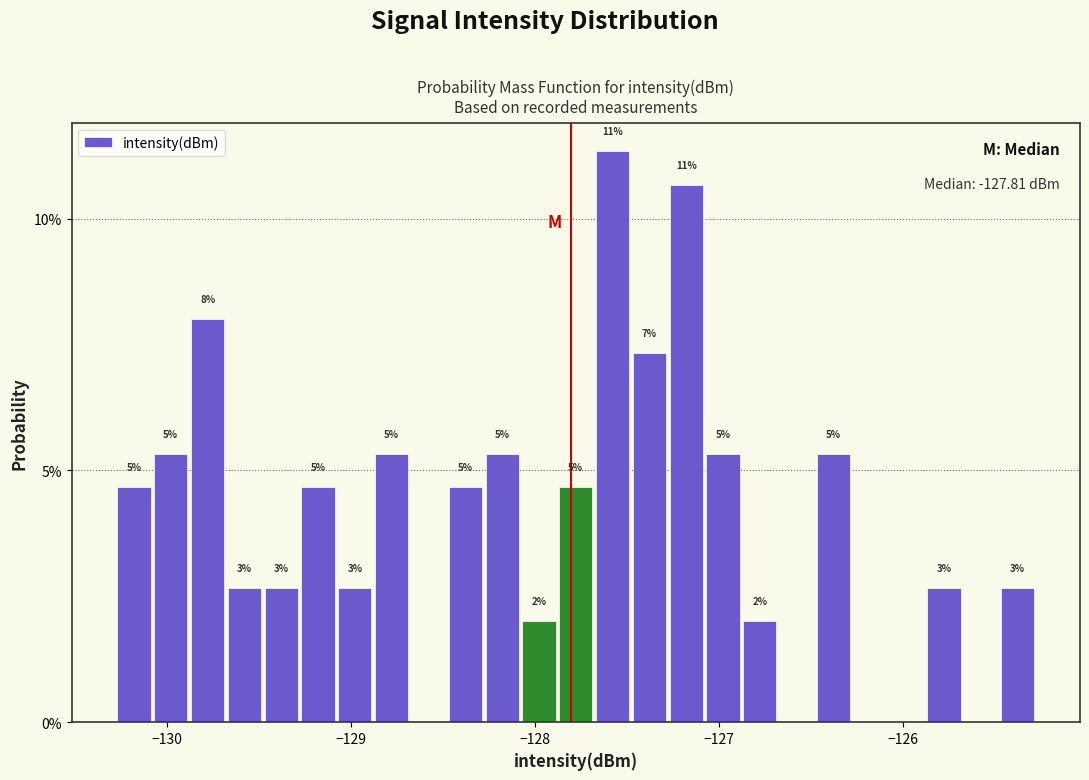

Around what value on the x-axis is the tallest bar? Give the approximate position of its centre, as read against the axis.

-127.6